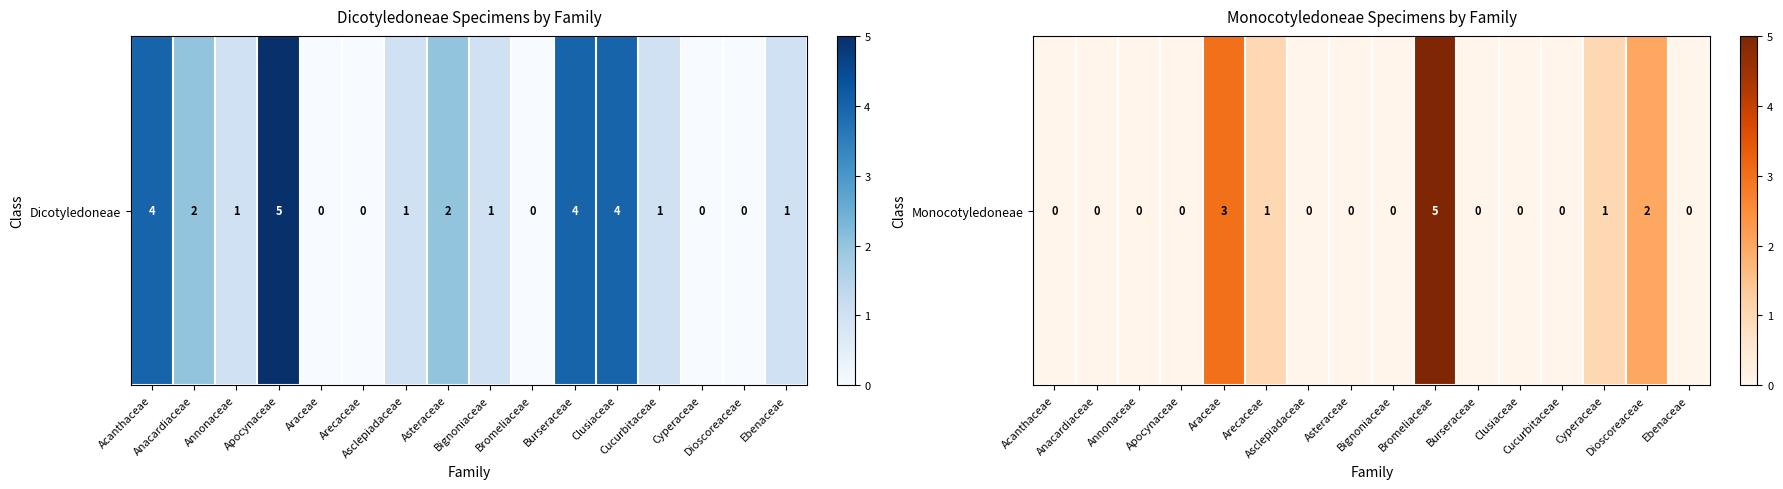

Where is the data nearest to the value 2?

Dioscoreaceae